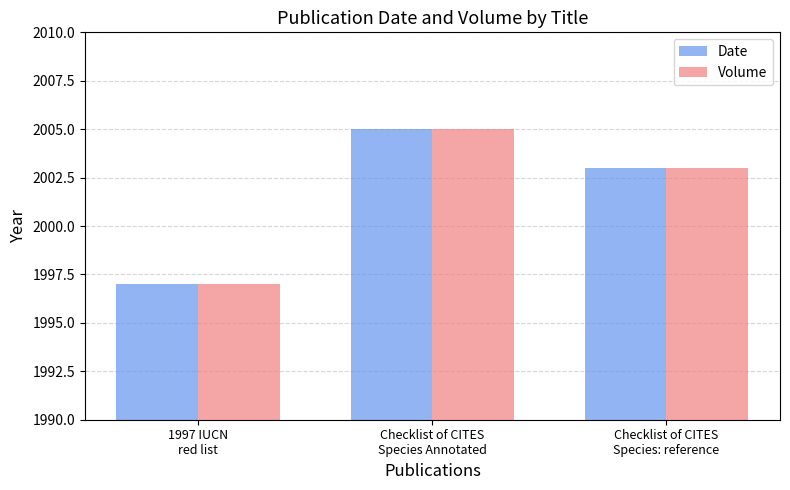

What is the minimum value for Volume?

1997